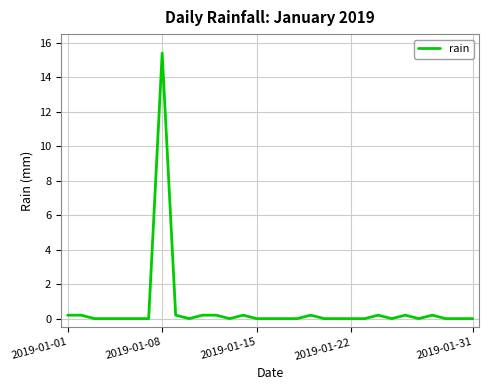

What is the greatest value displayed?

15.4